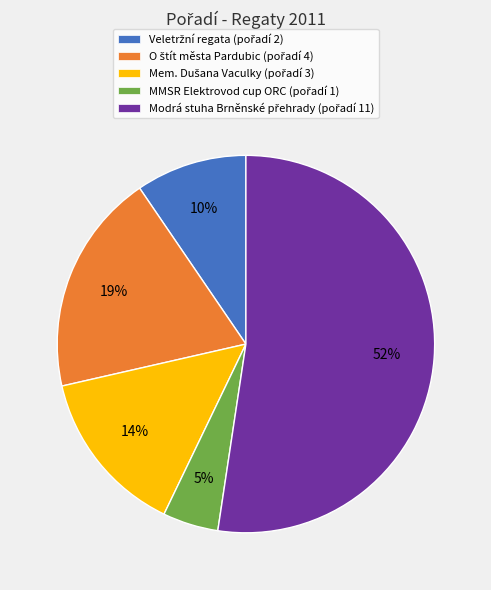

Is there any slice that represents more than half of the pie?

Yes